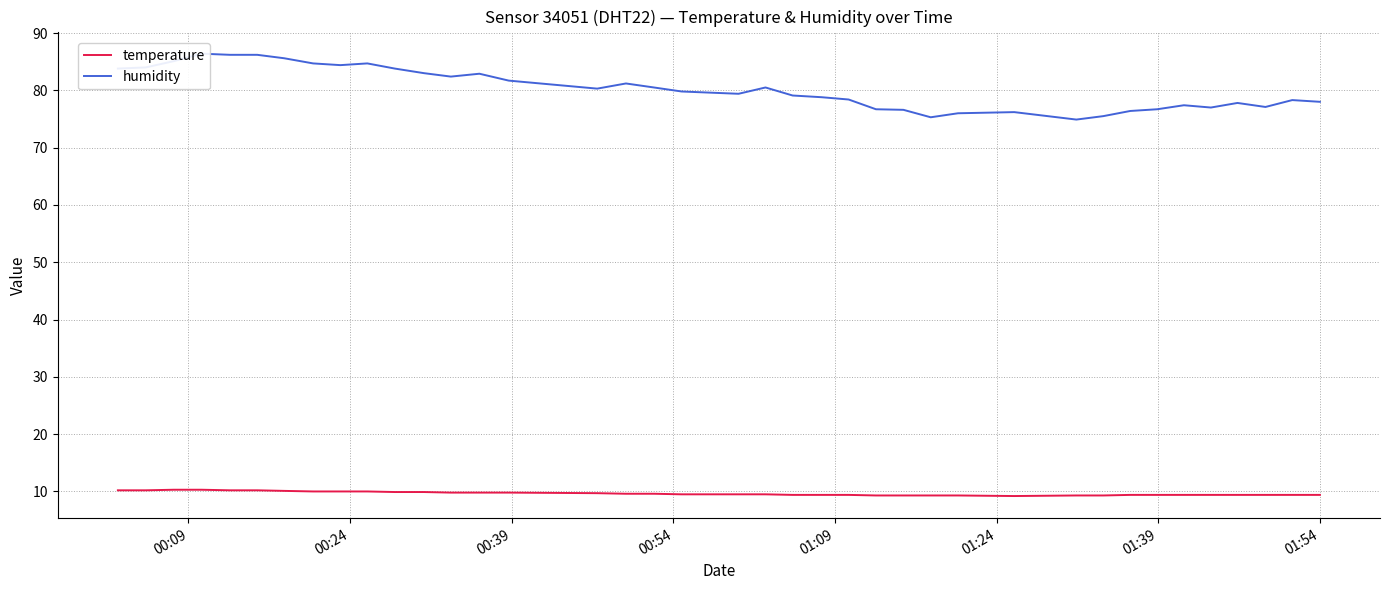

What is the difference between the maximum and second lowest values in the humidity series?

11.1